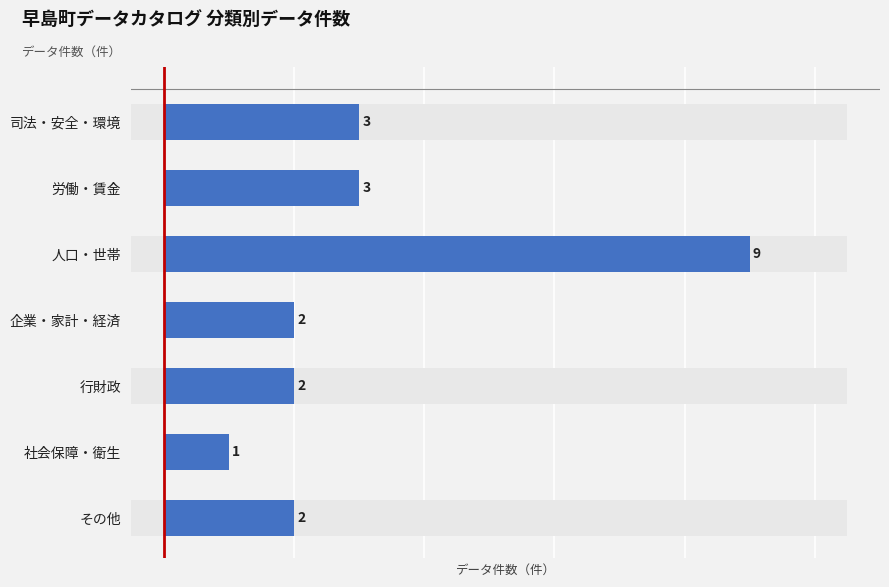

Reading right to left, extract all data points from this chart.

2	1	2	2	9	3	3